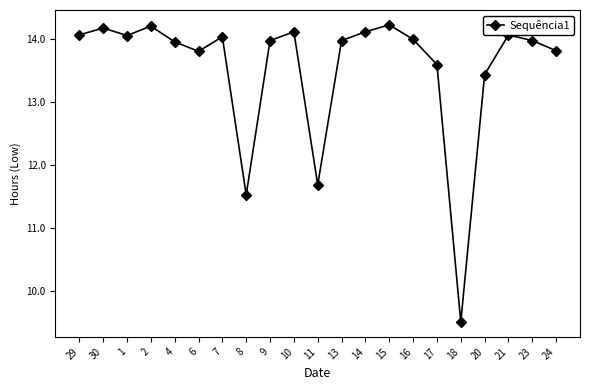

True or false: there are more than 1 points higher than both neighbors.

True